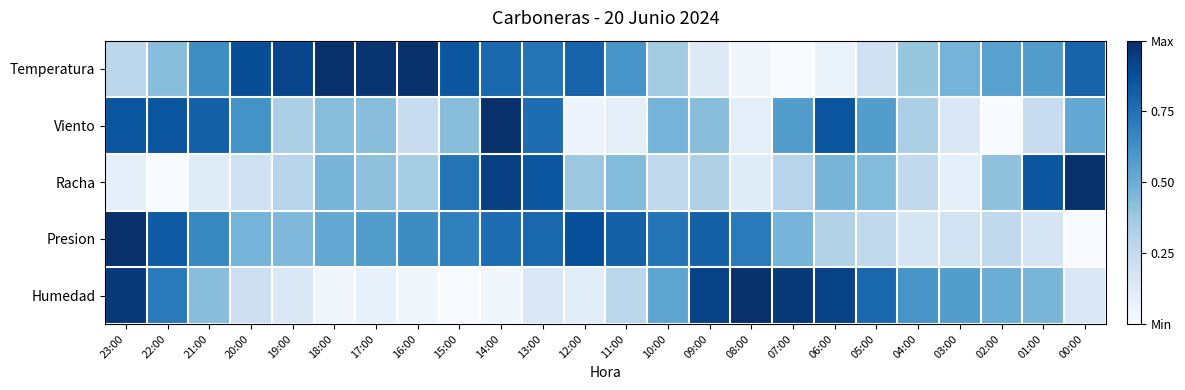

Count the number of categories in the chart.

24